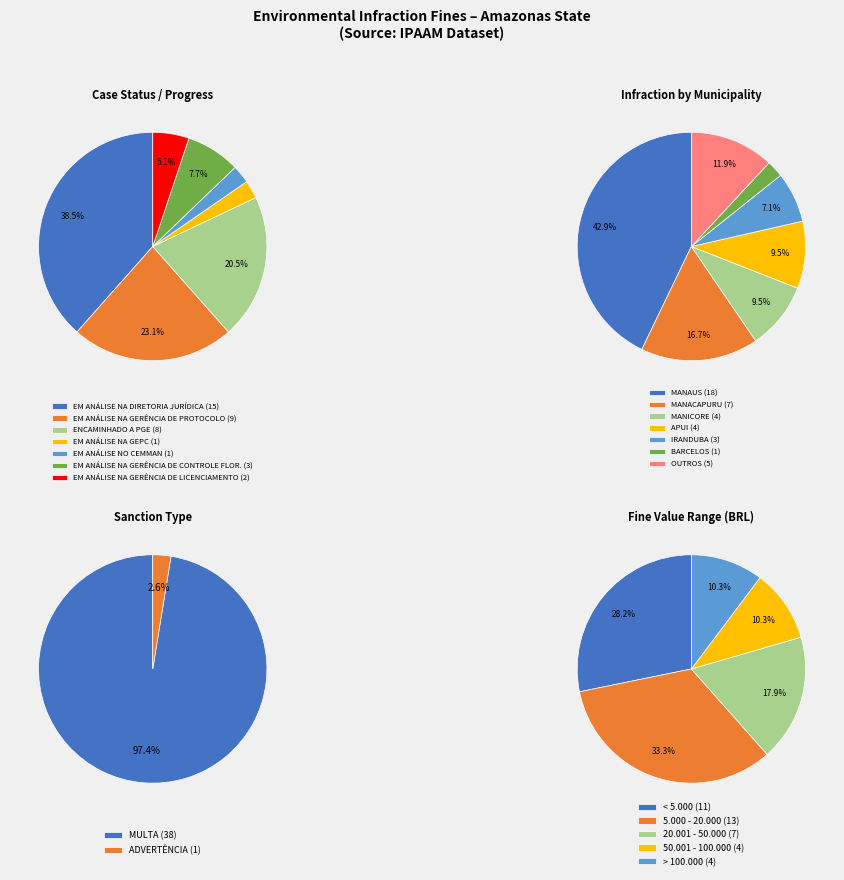

Between MANICORE and MANAUS, which is larger?

MANAUS